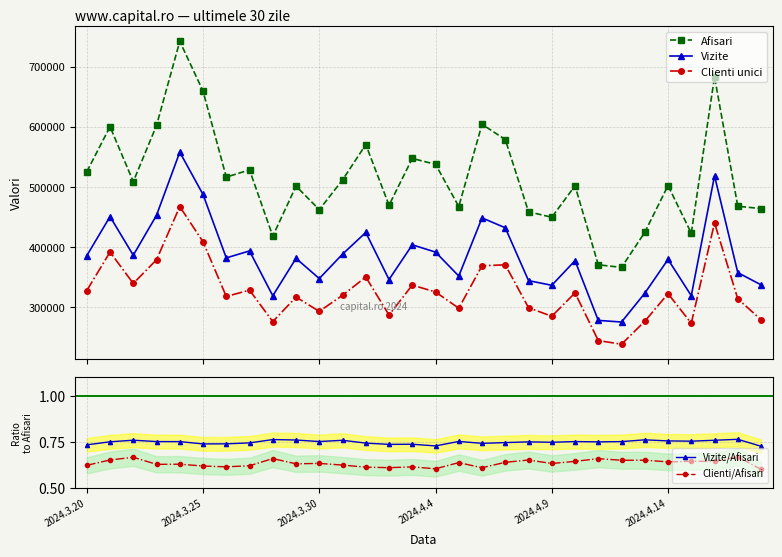

What are all the series names shown in the legend?

Afisari, Vizite, Clienti unici, Vizite/Afisari, Clienti/Afisari